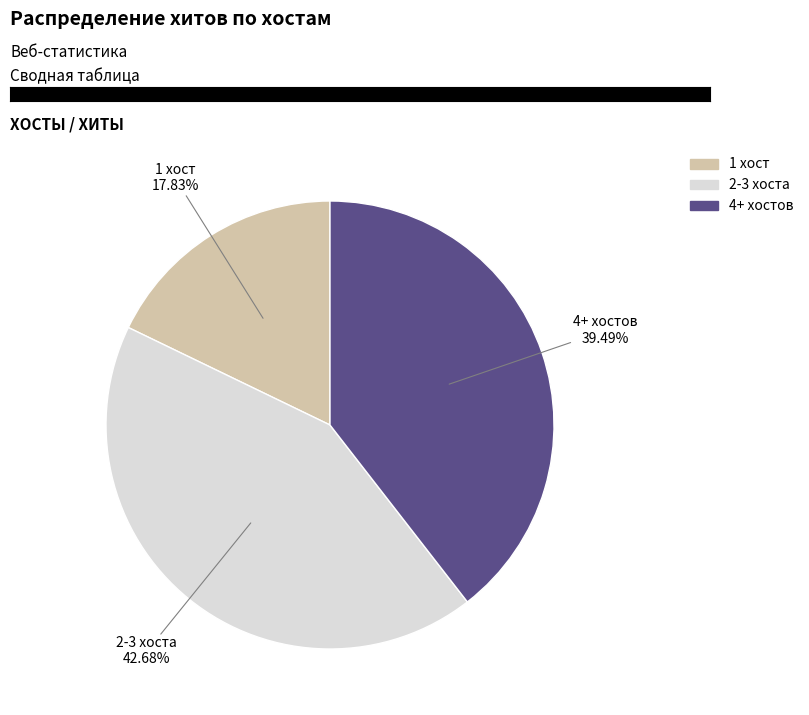

Is there a majority slice in this chart?

No